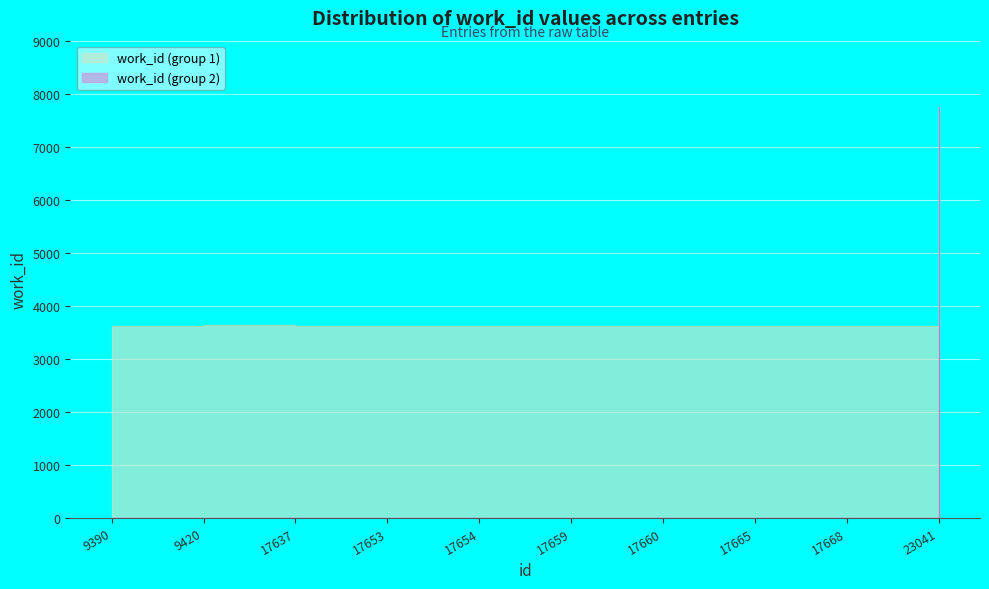

Is it true that the value at 17660 is 3617?

True